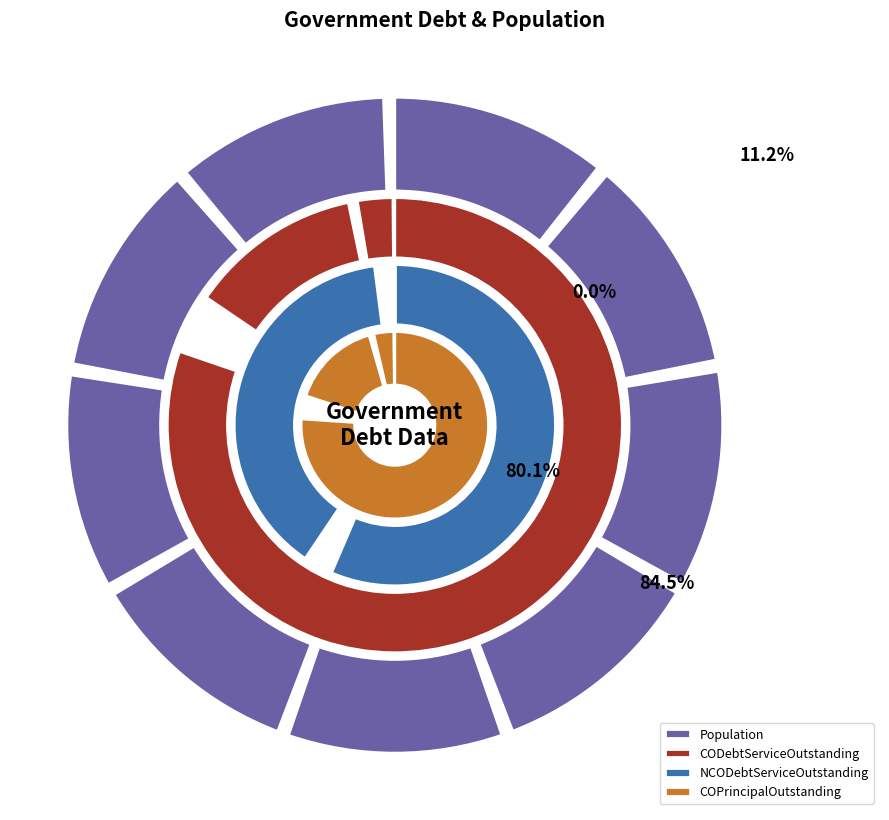

Which series has the largest range (max minus min)?

CODebtServiceOutstanding